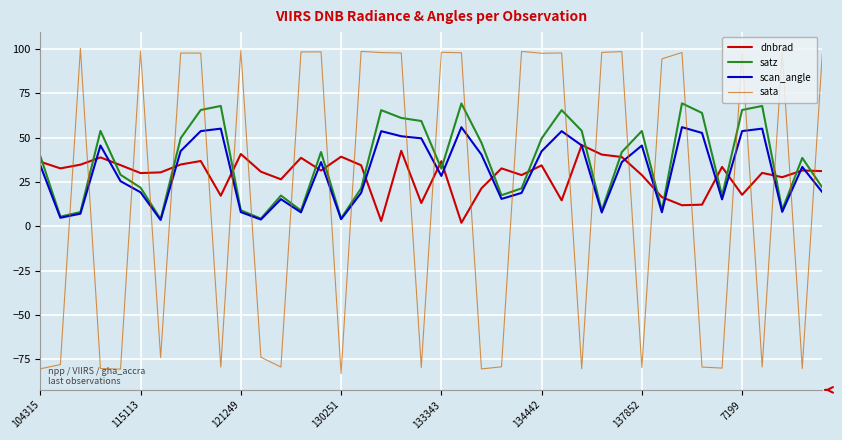

What is the maximum value for scan_angle?

55.9